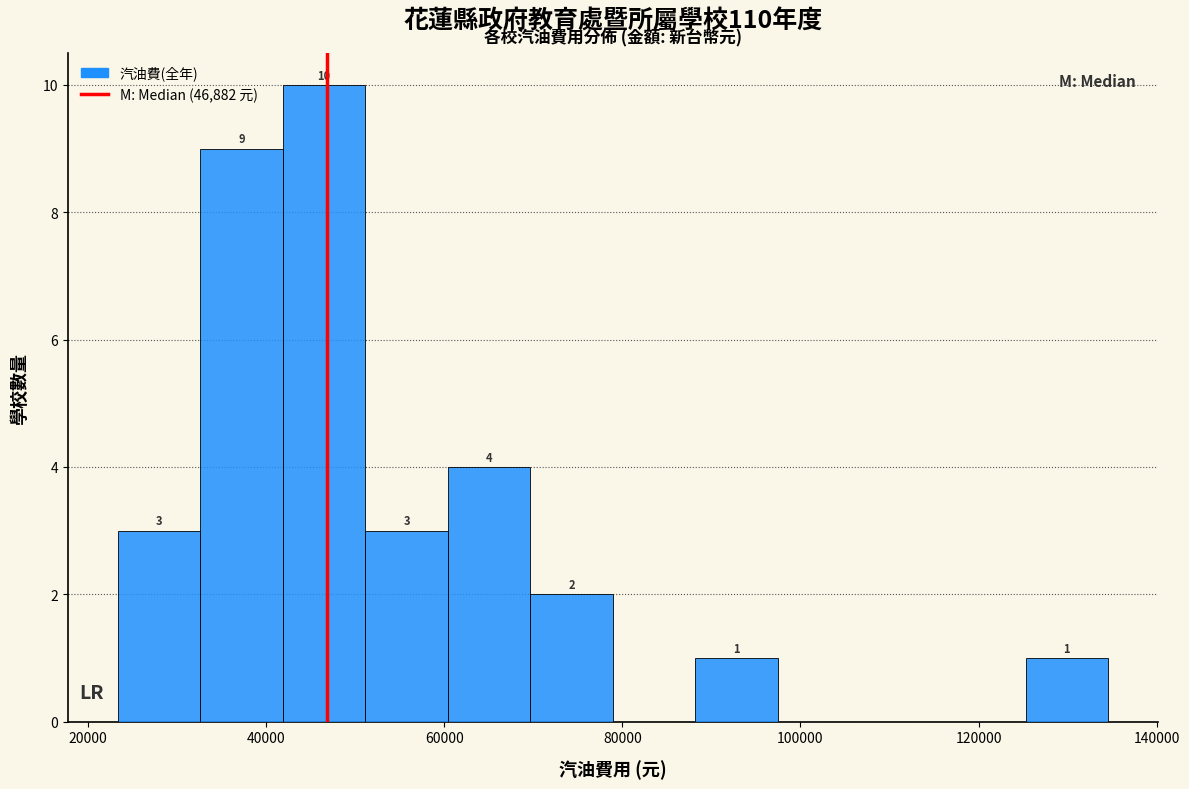

Which range on the x-axis has the tallest bar?

42000 to 52000